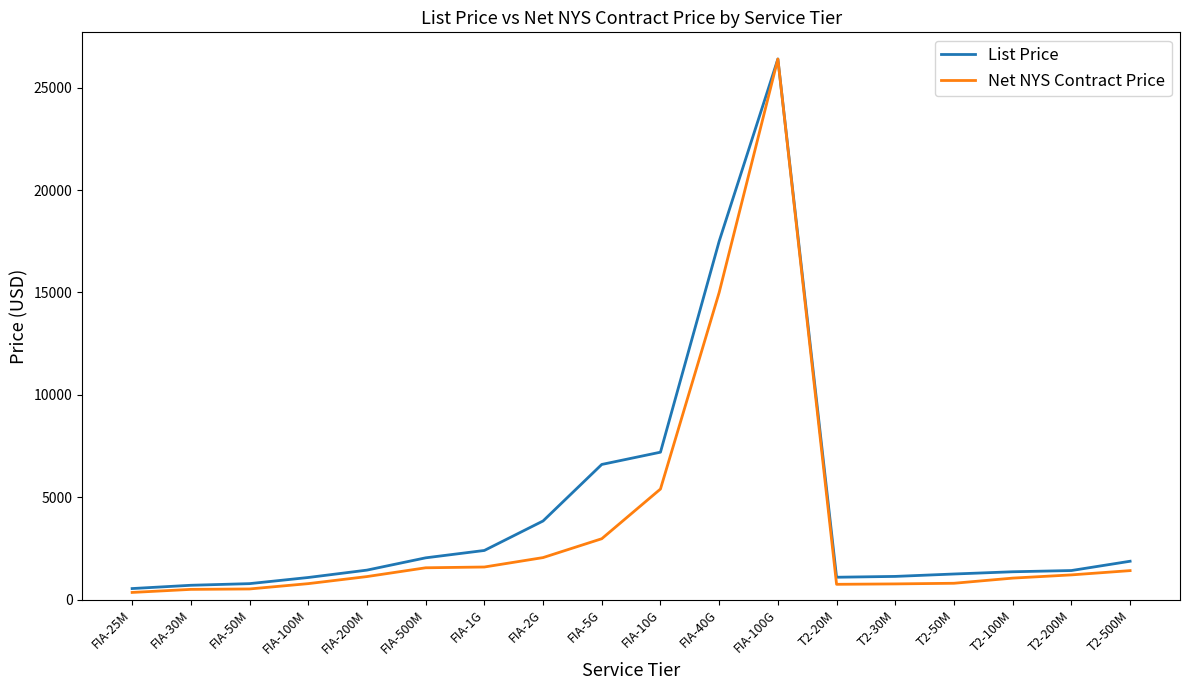

The Net NYS Contract Price series shows 2052.0 at FIA-2G. True or false?

True